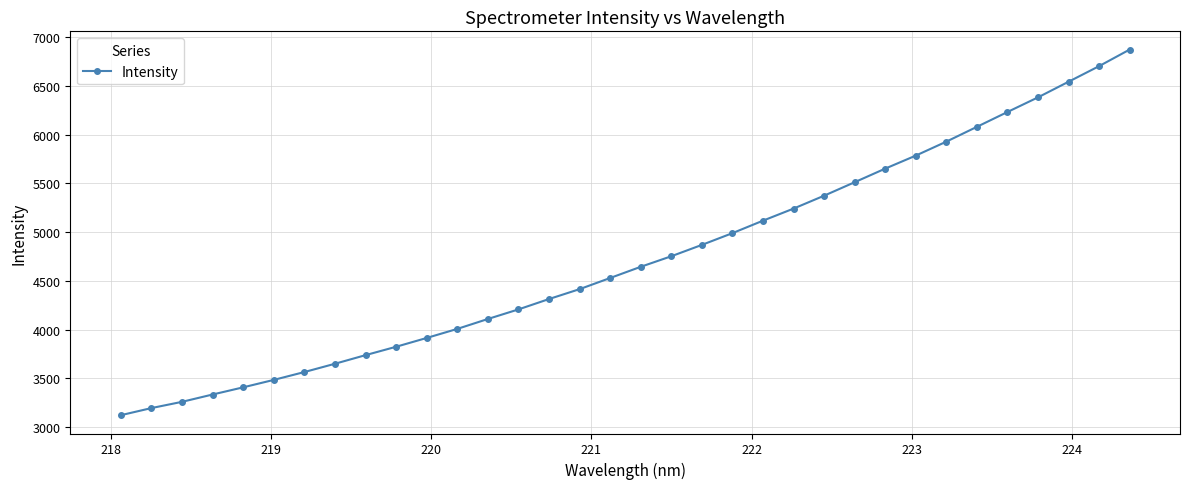

What is the minimum value shown in the chart?

3121.2